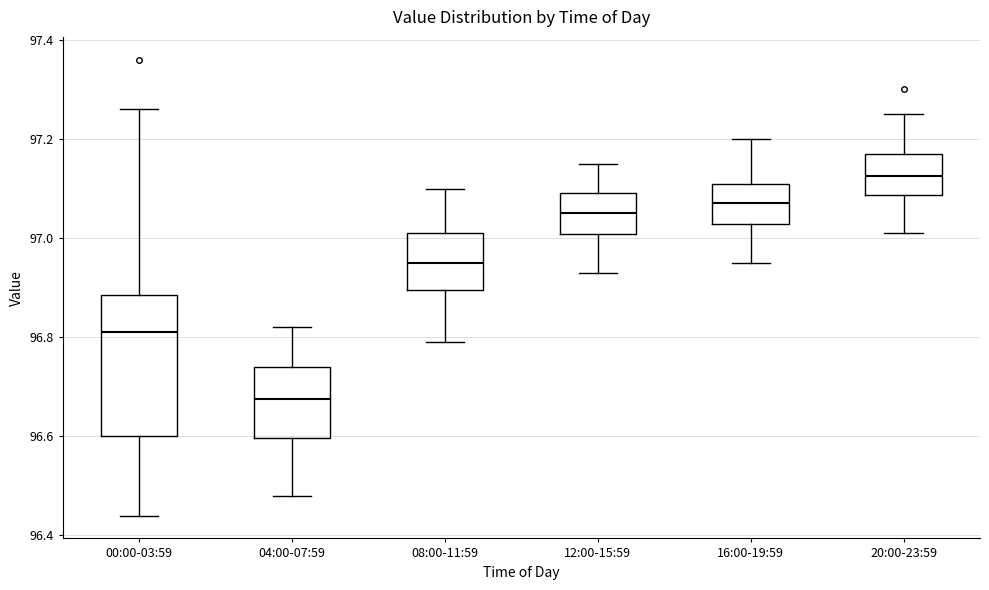

Which box's median line is the highest?

20:00-23:59